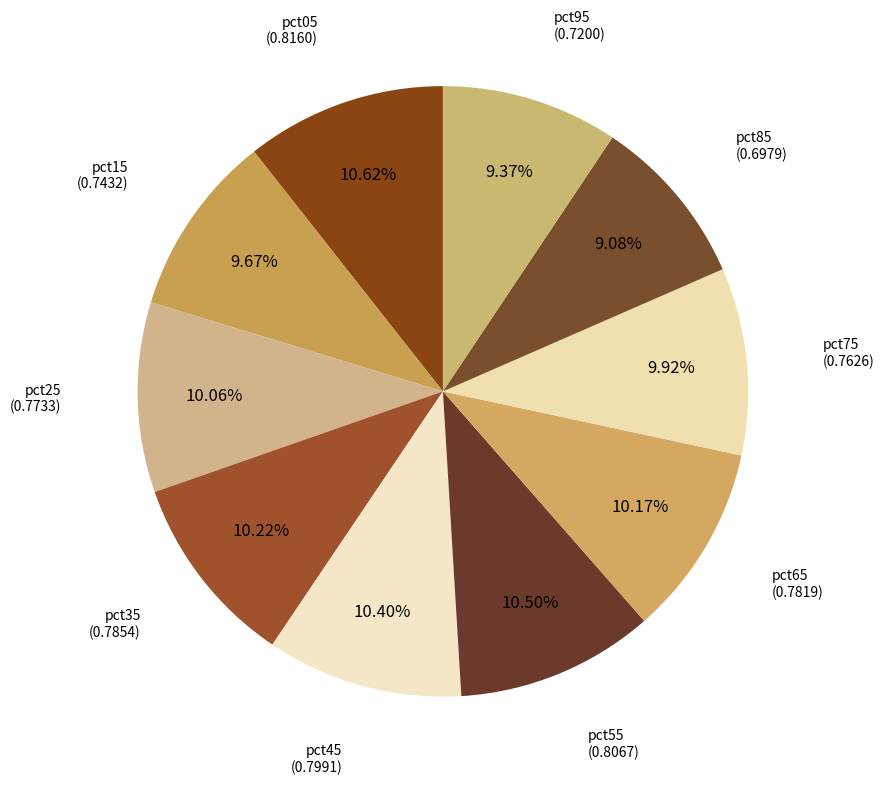

Which category has the biggest portion of the pie?

pct05